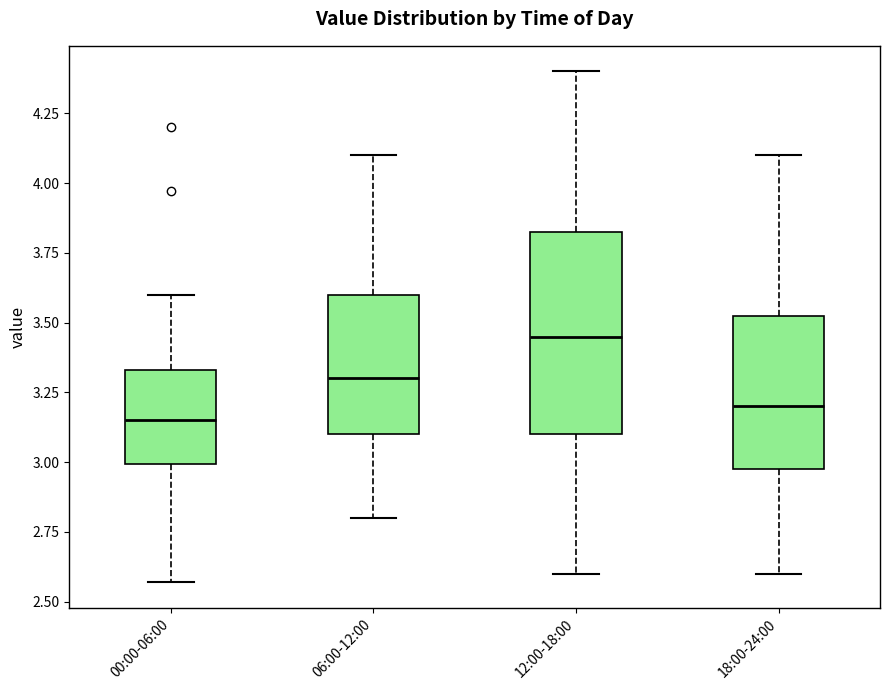

Where does the upper whisker of the box for 18:00-24:00 end on the y-axis? The values are not printed on the chart, so give them approximately, as read against the axis.

4.10